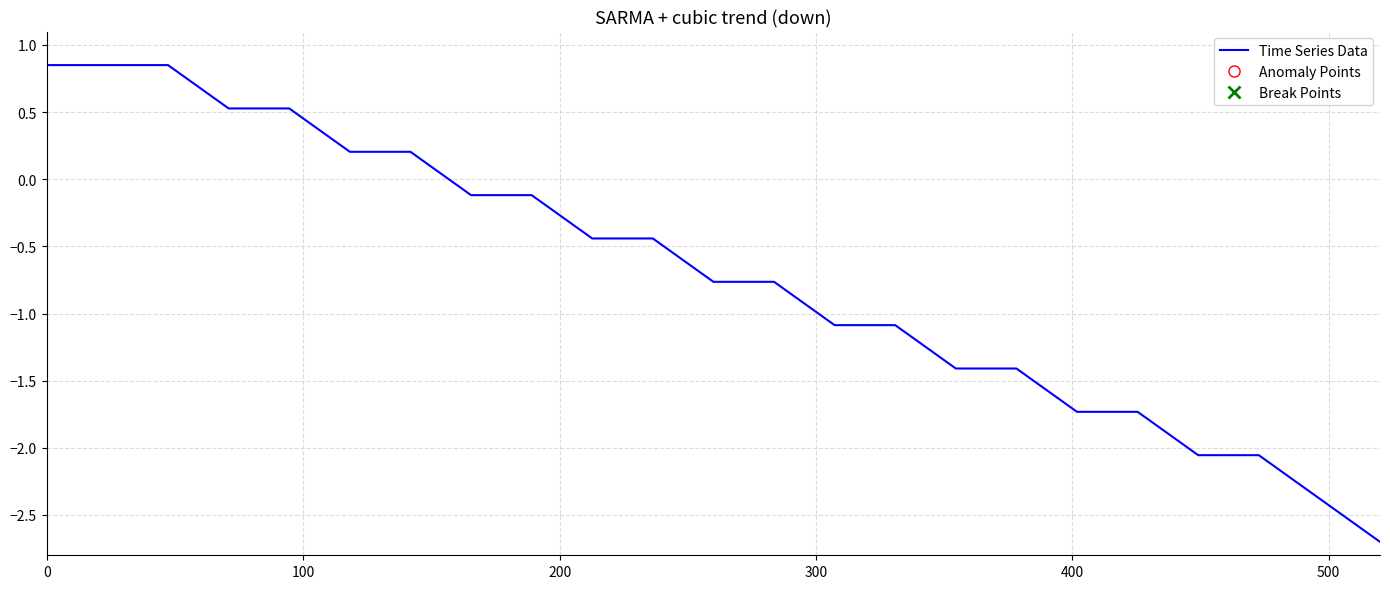

What is the smallest value displayed?

-2.7